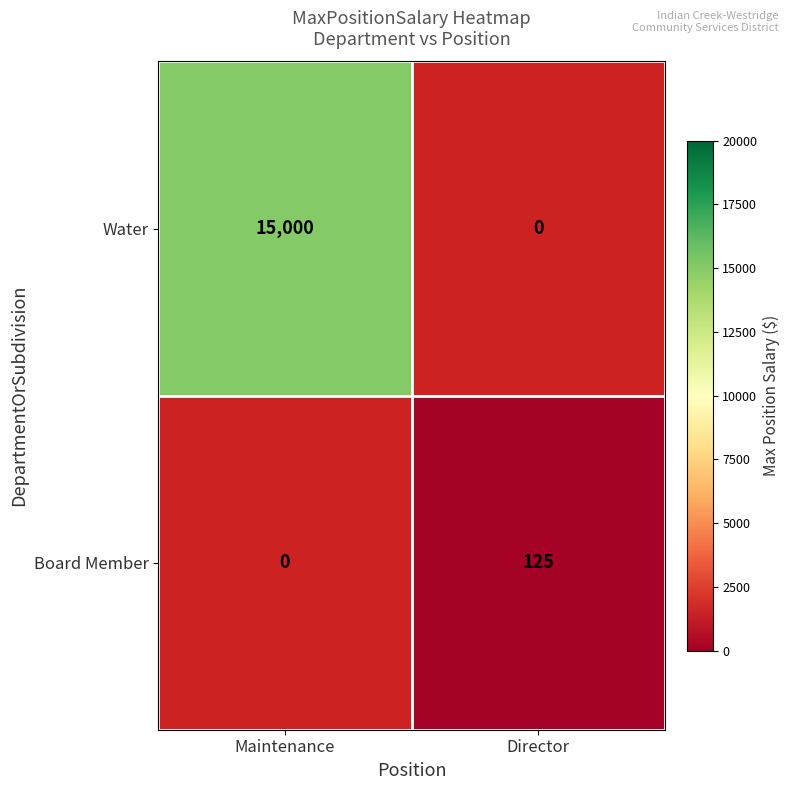

The value of Water at Maintenance is 24244. True or false?

False